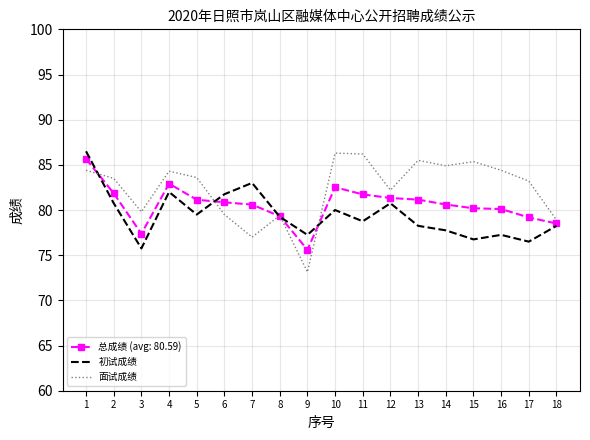

What are all the series names shown in the legend?

总成绩 (avg: 80.59), 初试成绩, 面试成绩